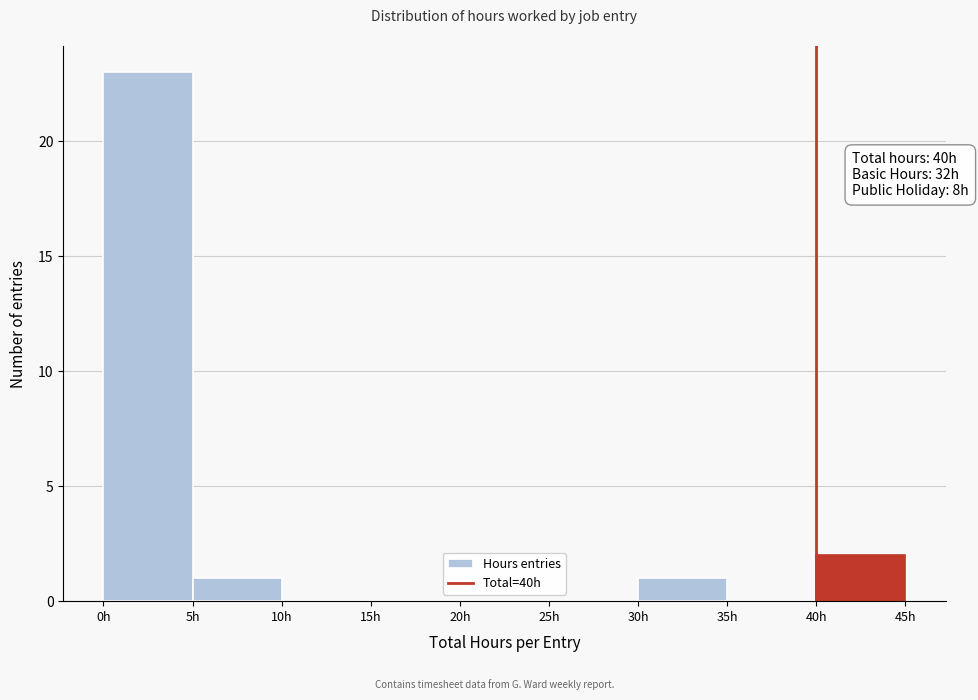

Which range on the x-axis has the tallest bar?

0 to 5